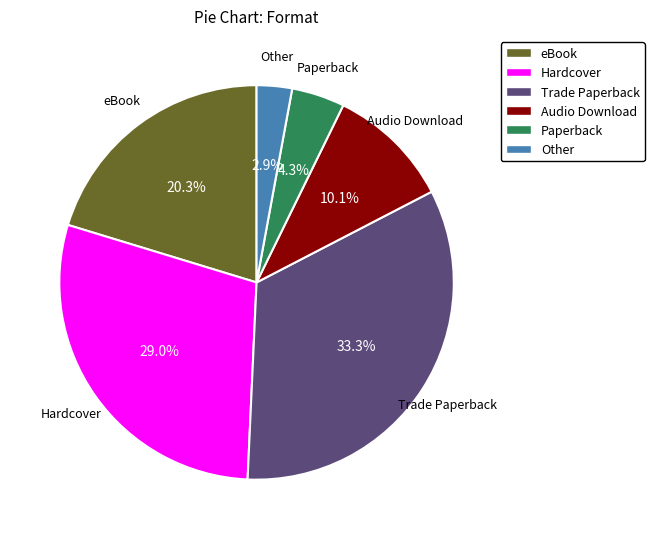

Approximately how many times larger is the value at Trade Paperback compared to Audio Download?

3.3